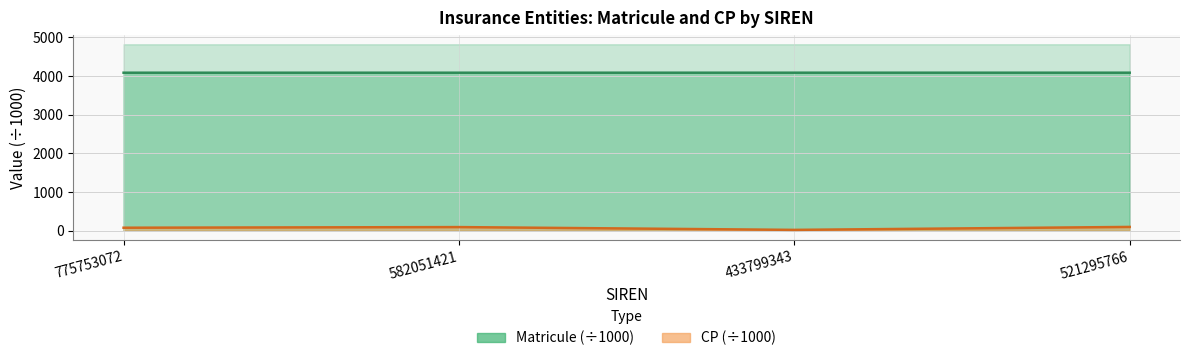

What is the difference between the highest and lowest values at 582051421?

3988.0